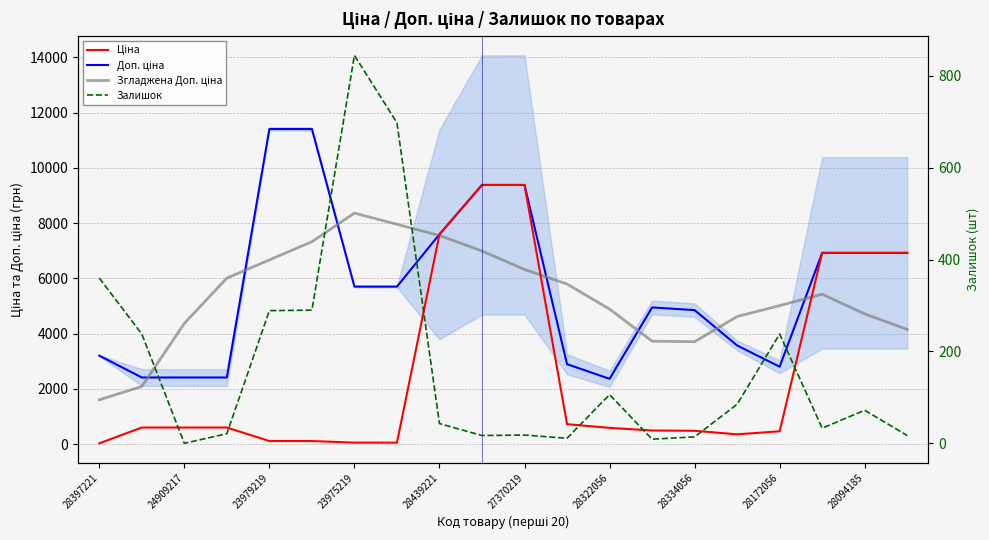

The value of Згладжена Доп. ціна at 19 is 1448.1. True or false?

False